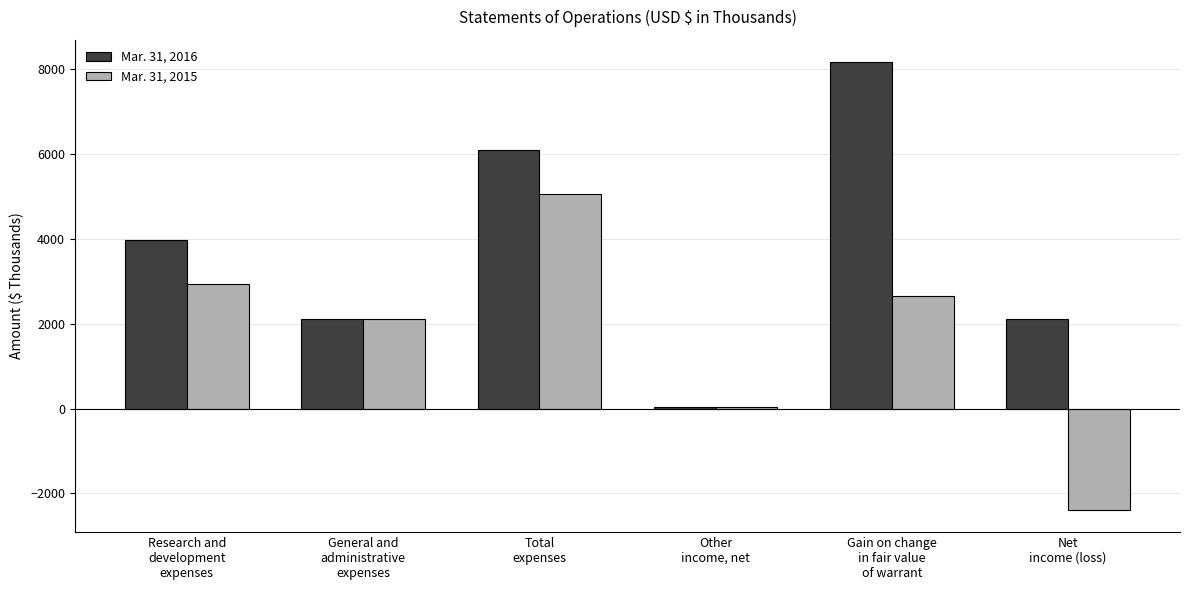

What is the difference between the Mar. 31, 2016 values at Total
expenses and General and
administrative
expenses?

3971